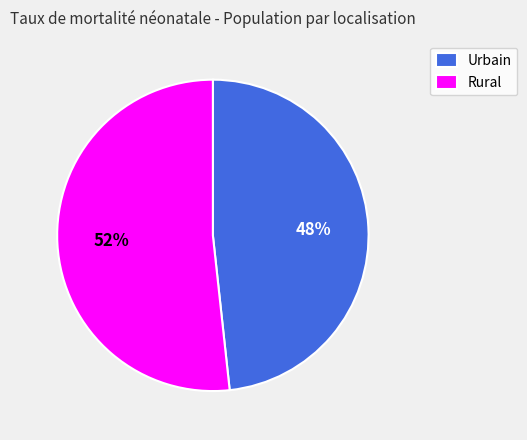

Count the number of slices in the pie.

2